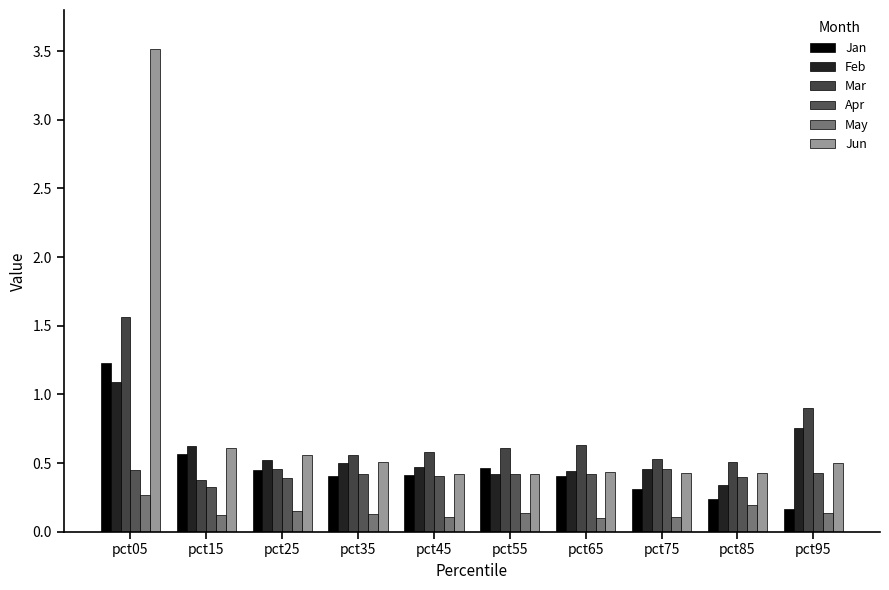

Reading right to left, extract all data points from this chart.

Jan: pct95=0.2	pct85=0.2	pct75=0.3	pct65=0.4	pct55=0.5	pct45=0.4	pct35=0.4	pct25=0.5	pct15=0.6	pct05=1.2
Feb: pct95=0.8	pct85=0.3	pct75=0.5	pct65=0.4	pct55=0.4	pct45=0.5	pct35=0.5	pct25=0.5	pct15=0.6	pct05=1.1
Mar: pct95=0.9	pct85=0.5	pct75=0.5	pct65=0.6	pct55=0.6	pct45=0.6	pct35=0.6	pct25=0.5	pct15=0.4	pct05=1.6
Apr: pct95=0.4	pct85=0.4	pct75=0.5	pct65=0.4	pct55=0.4	pct45=0.4	pct35=0.4	pct25=0.4	pct15=0.3	pct05=0.4
May: pct95=0.1	pct85=0.2	pct75=0.1	pct65=0.1	pct55=0.1	pct45=0.1	pct35=0.1	pct25=0.1	pct15=0.1	pct05=0.3
Jun: pct95=0.5	pct85=0.4	pct75=0.4	pct65=0.4	pct55=0.4	pct45=0.4	pct35=0.5	pct25=0.6	pct15=0.6	pct05=3.5